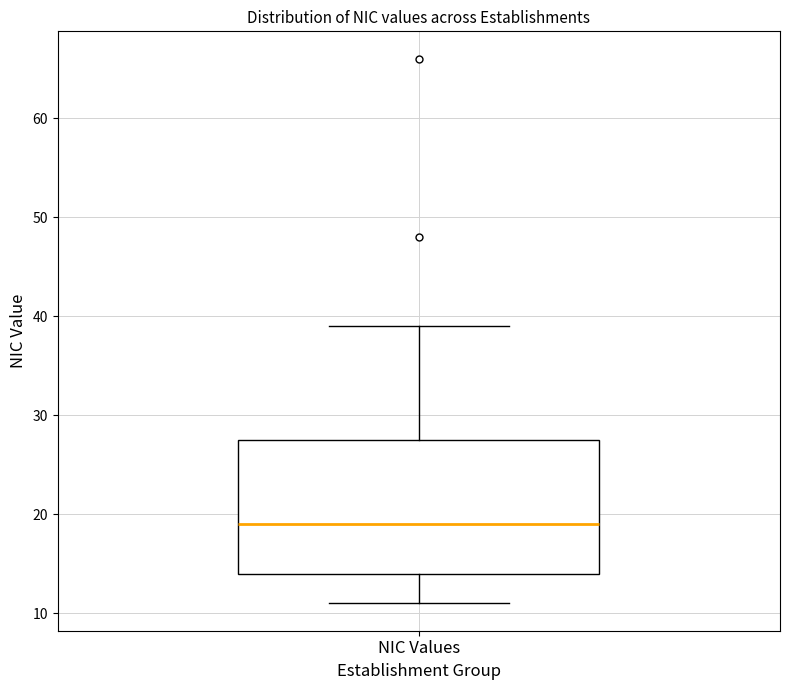

Where does the upper whisker of the box for NIC Values end on the y-axis? The values are not printed on the chart, so give them approximately, as read against the axis.

39